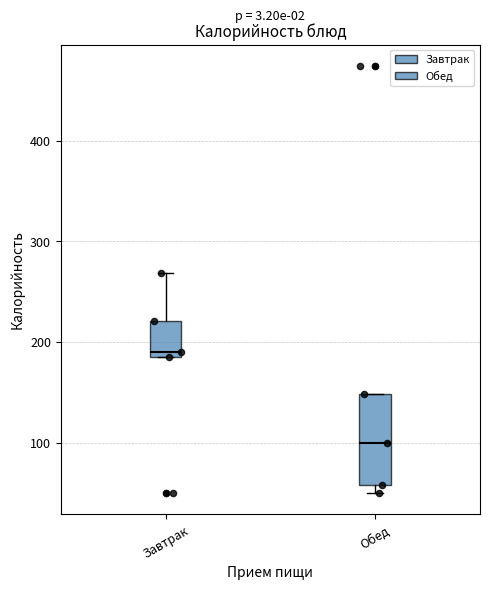

Which box has the lowest median line?

Обед